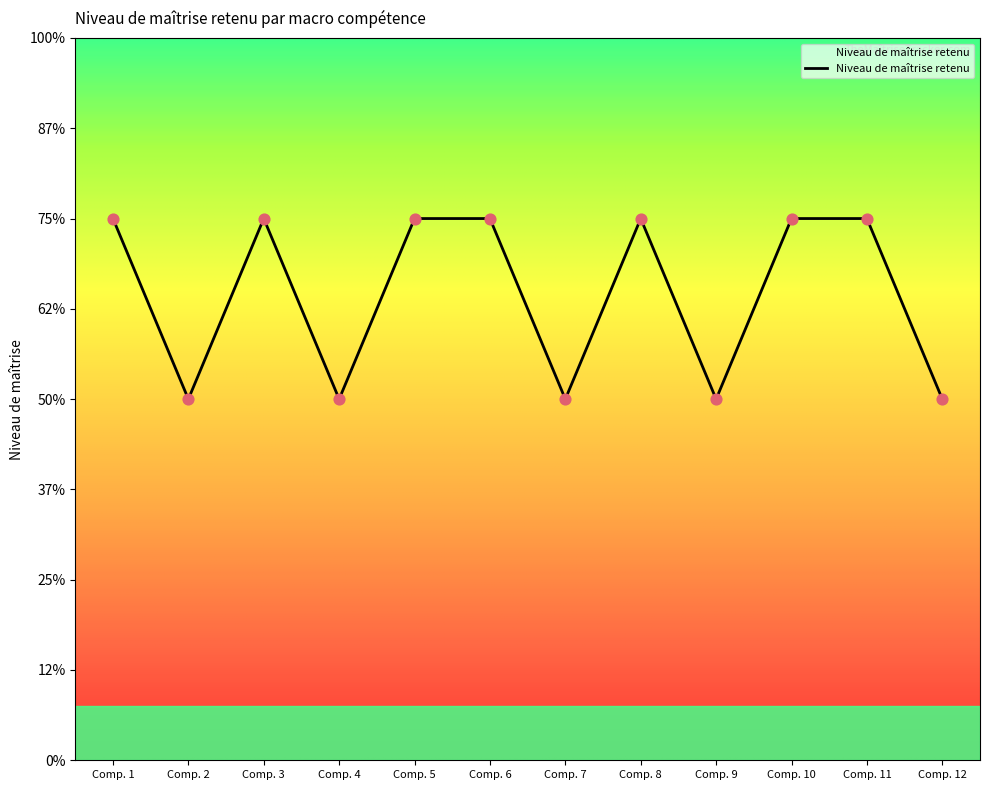

Is this an area chart (filled region under the line)?

Yes